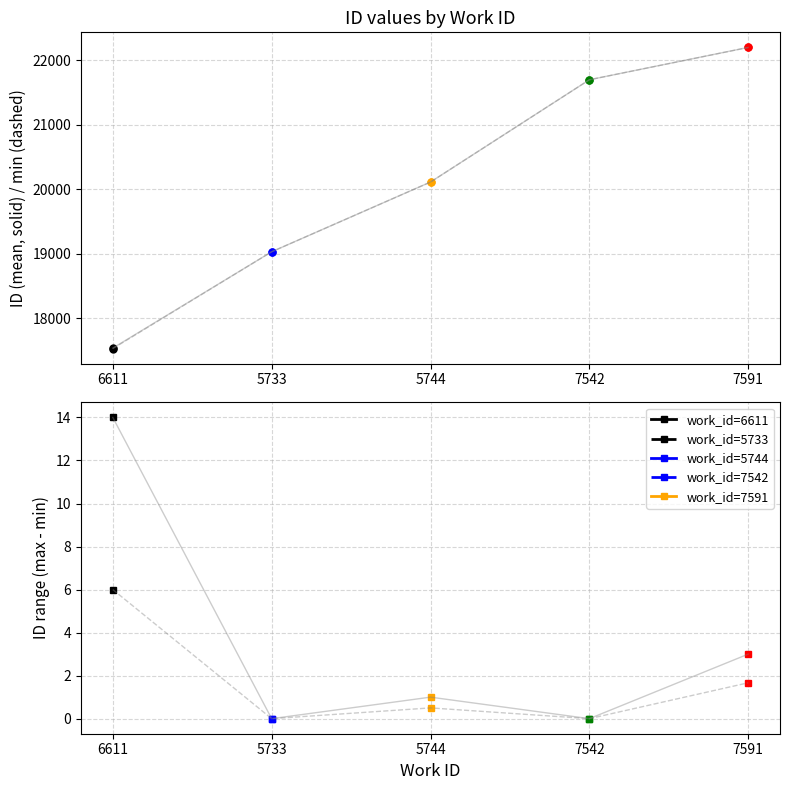

In half-range trend, how many points are lower than both neighbors (excluding endpoints)?

2